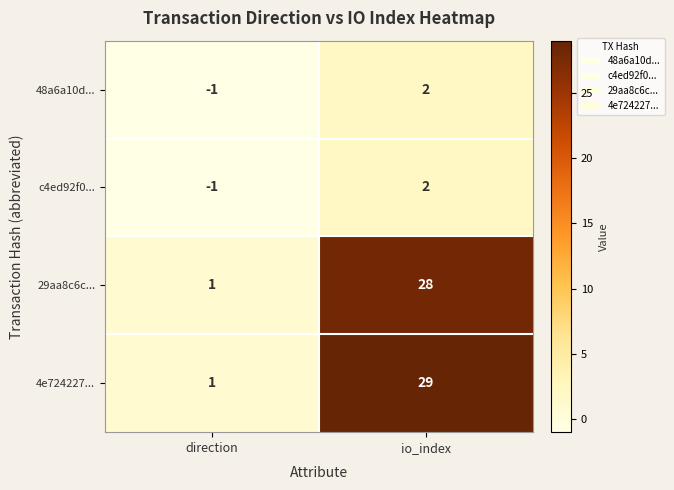

Reading right to left, extract all data points from this chart.

48a6a10d...: io_index=2	direction=-1
c4ed92f0...: io_index=2	direction=-1
29aa8c6c...: io_index=28	direction=1
4e724227...: io_index=29	direction=1